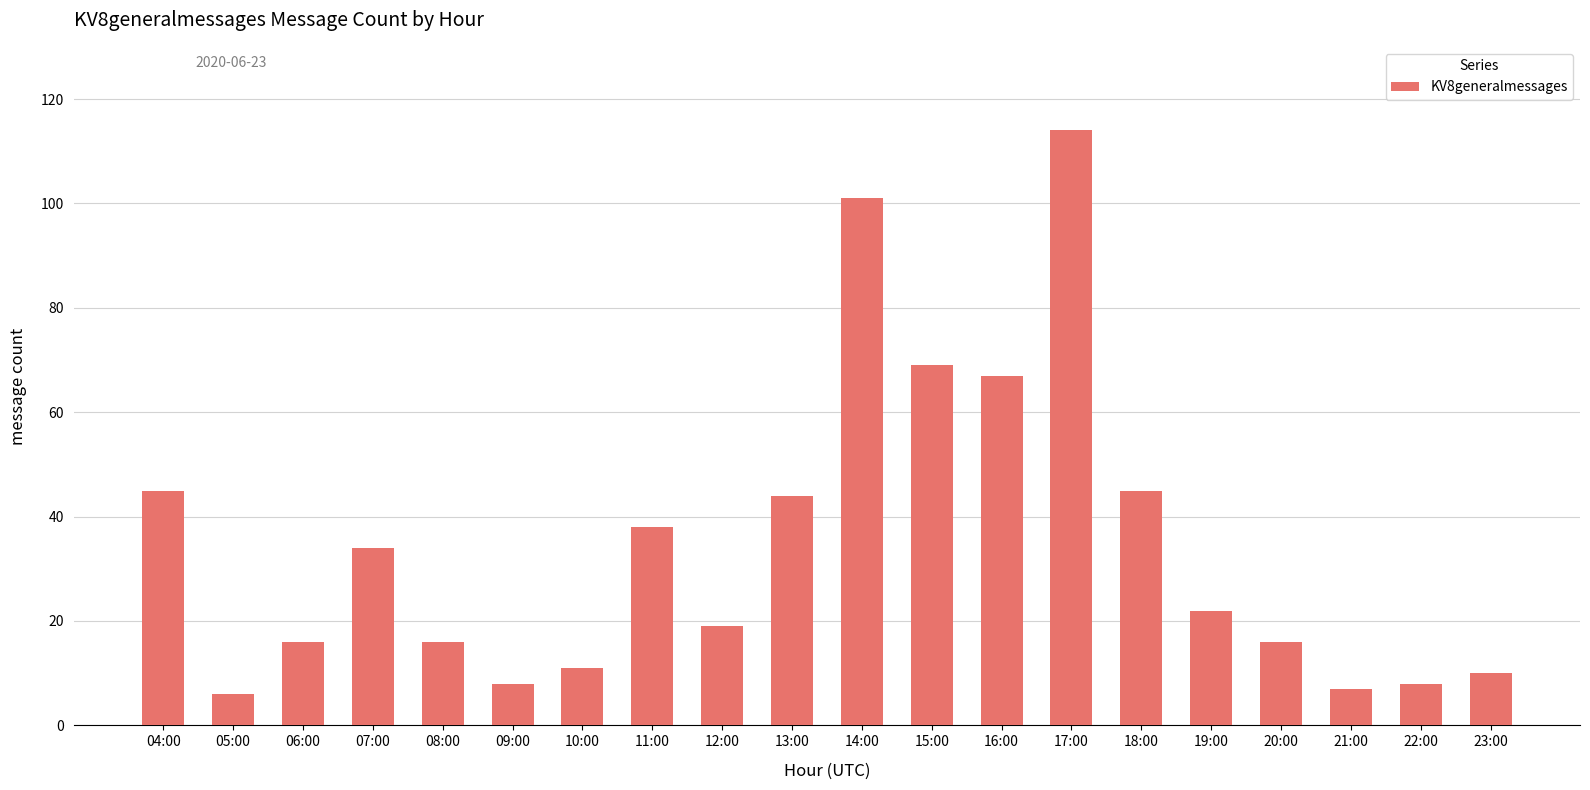

What is the label of the 2nd bar from the right?

22:00